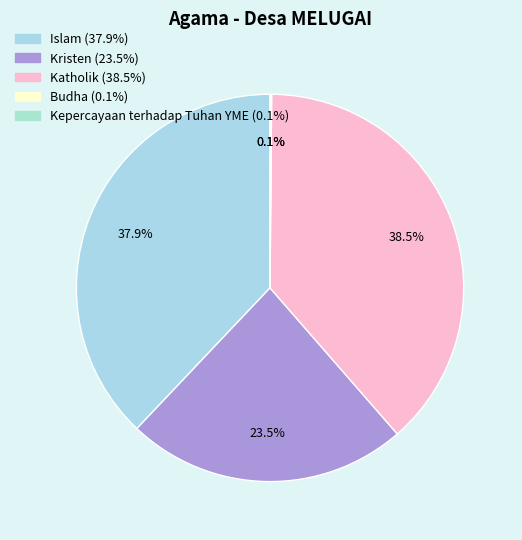

To the nearest percent, what is the difference between the largest and smallest slice percentages?

38%